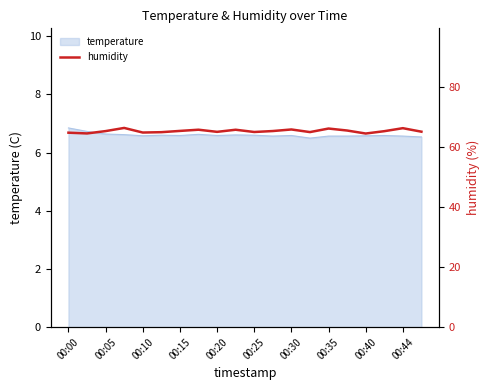

What is the lowest value of the temperature series?

6.5